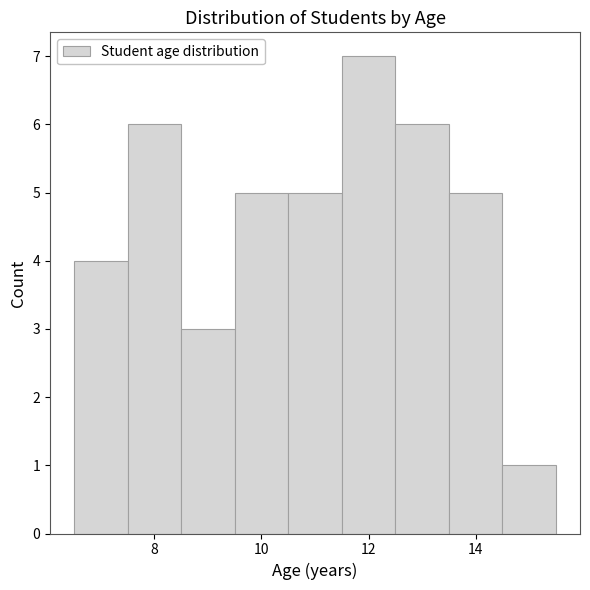

Which range on the x-axis has the tallest bar?

11.5 to 12.5